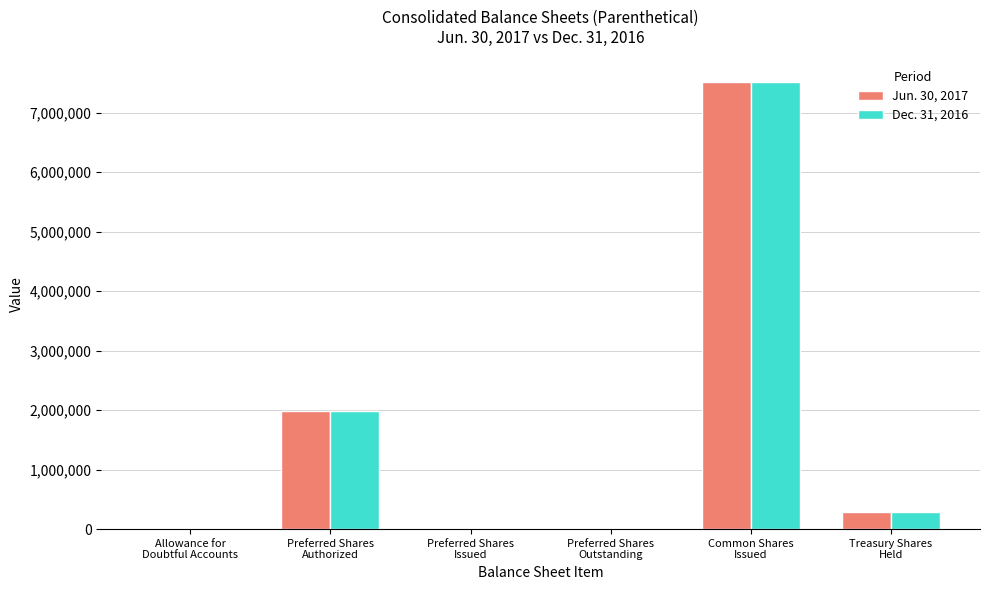

How many distinct data groups are displayed?

2